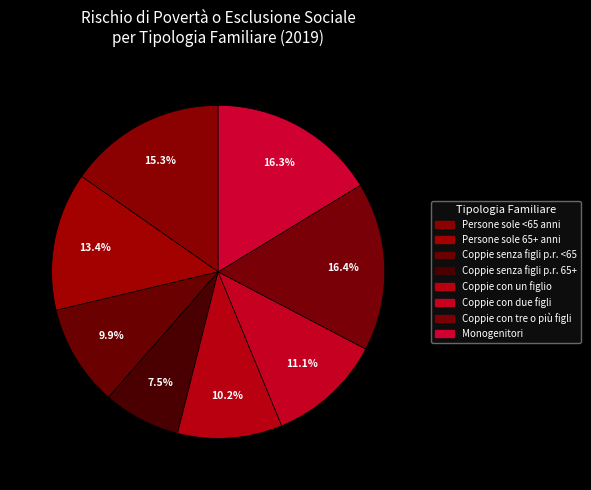

The Persone sole <65 anni slice represents 26% of the pie. True or false?

False